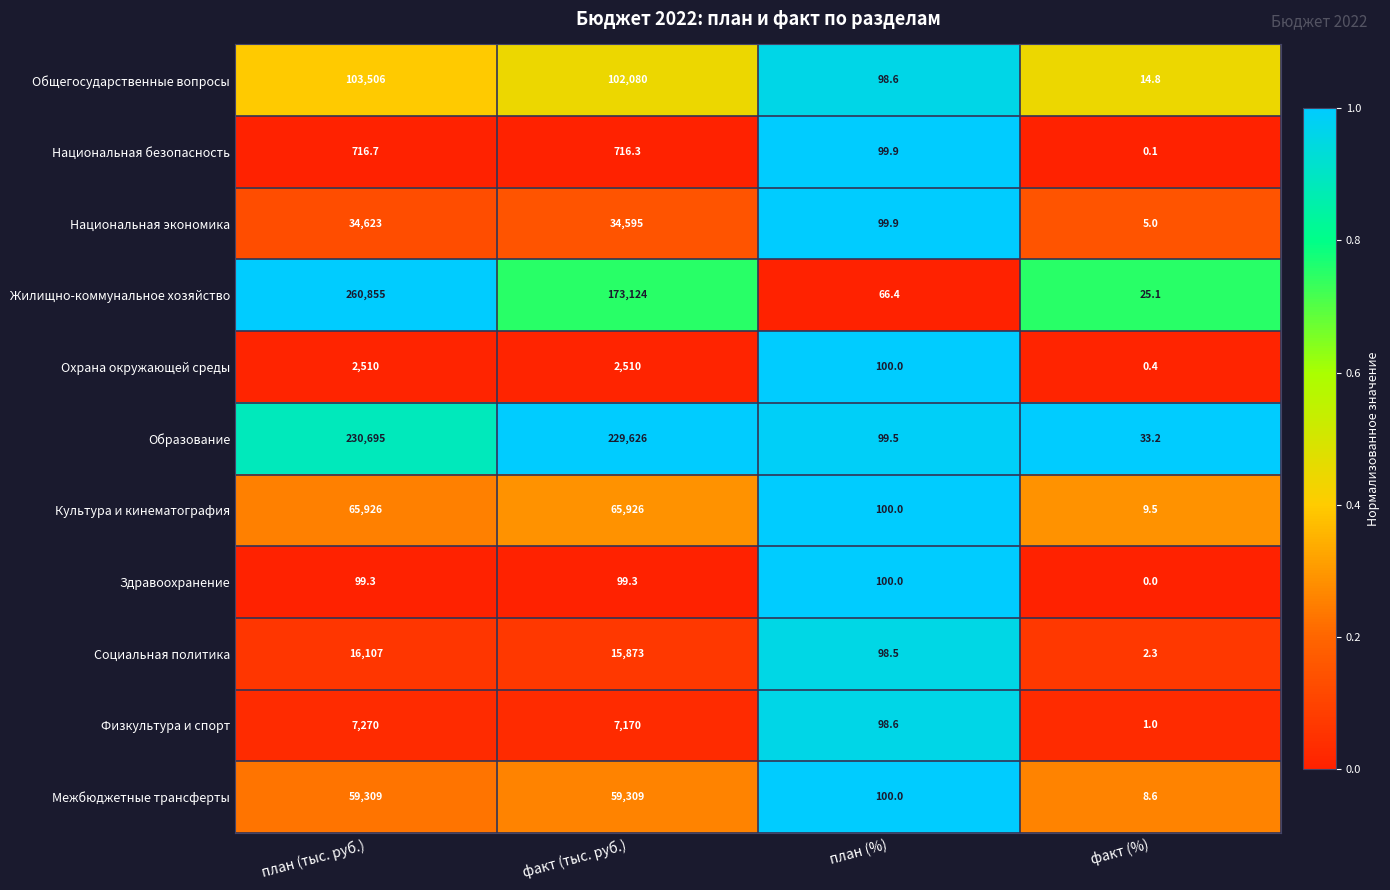

At which category is the sum across all series the highest?

план (тыс. руб.)